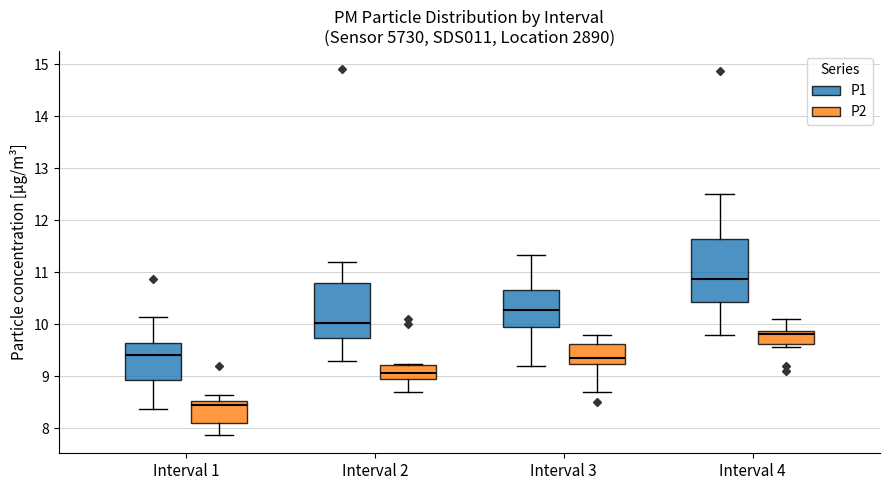

Where does the upper whisker of the box for Interval 1 (P1) end on the y-axis? The values are not printed on the chart, so give them approximately, as read against the axis.

10.1